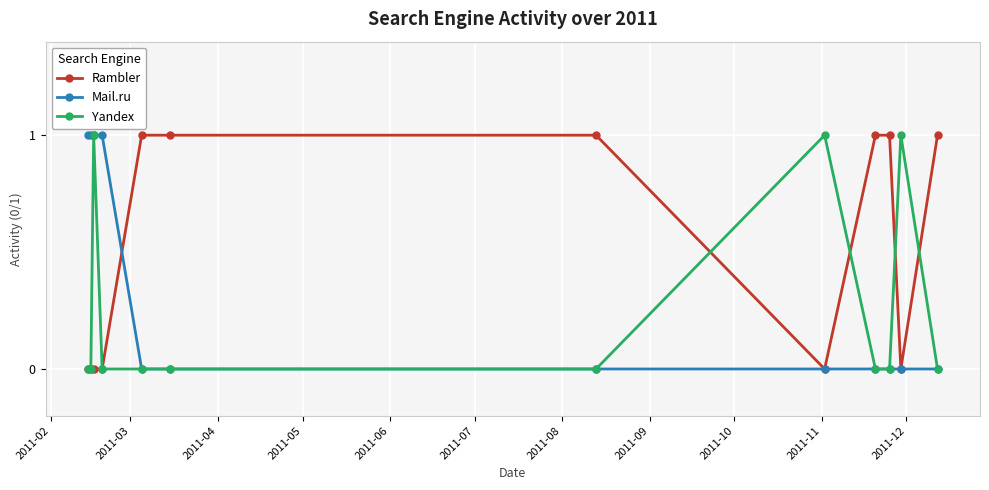

Reading left to right, what are all the values shown in this chart?

Rambler: 0	0	0	0	1	1	1	0	1	1	0	1
Mail.ru: 1	1	1	1	0	0	0	0	0	0	0	0
Yandex: 0	0	1	0	0	0	0	1	0	0	1	0